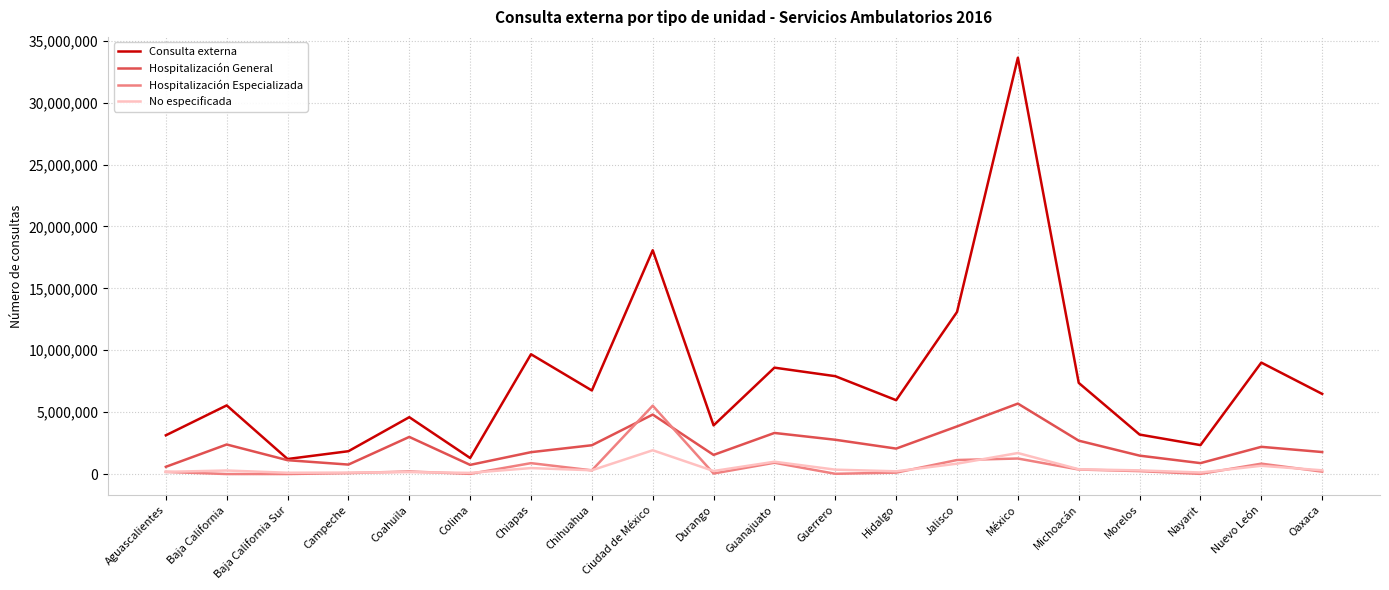

At which category is the sum across all series the highest?

México